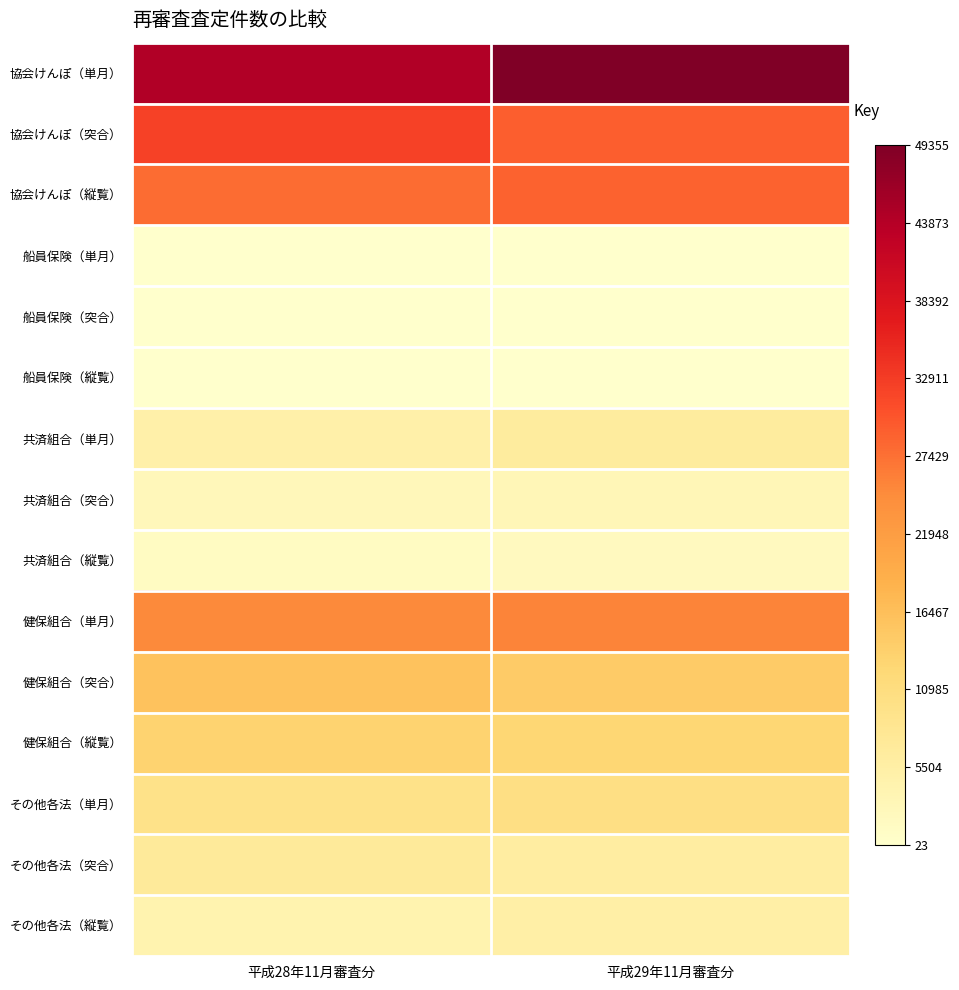

Reading left to right, list all the values displayed in this chart.

協会けんぽ（単月）: 平成28年11月審査分=44243	平成29年11月審査分=49355
協会けんぽ（突合）: 平成28年11月審査分=32353	平成29年11月審査分=29294
協会けんぽ（縦覧）: 平成28年11月審査分=27921	平成29年11月審査分=28913
船員保険（単月）: 平成28年11月審査分=48	平成29年11月審査分=87
船員保険（突合）: 平成28年11月審査分=47	平成29年11月審査分=23
船員保険（縦覧）: 平成28年11月審査分=45	平成29年11月審査分=34
共済組合（単月）: 平成28年11月審査分=4904	平成29年11月審査分=6403
共済組合（突合）: 平成28年11月審査分=2664	平成29年11月審査分=3105
共済組合（縦覧）: 平成28年11月審査分=1484	平成29年11月審査分=1895
健保組合（単月）: 平成28年11月審査分=25018	平成29年11月審査分=25642
健保組合（突合）: 平成28年11月審査分=15970	平成29年11月審査分=14594
健保組合（縦覧）: 平成28年11月審査分=13284	平成29年11月審査分=12693
その他各法（単月）: 平成28年11月審査分=9489	平成29年11月審査分=10421
その他各法（突合）: 平成28年11月審査分=7074	平成29年11月審査分=6185
その他各法（縦覧）: 平成28年11月審査分=4230	平成29年11月審査分=5304